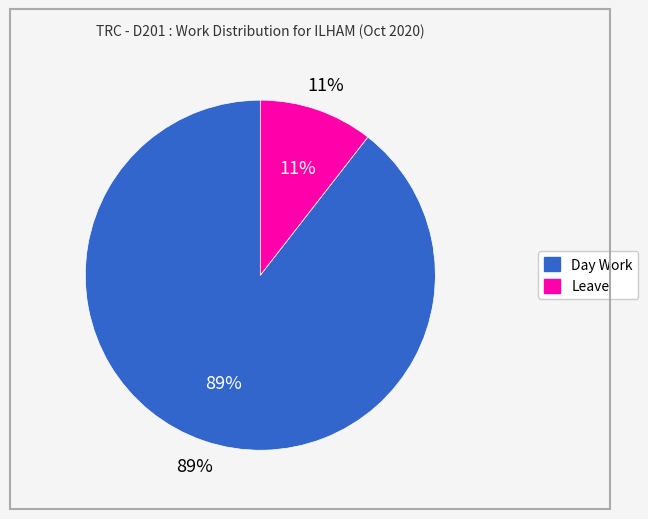

What portion of the pie excludes Day Work?

10.5%